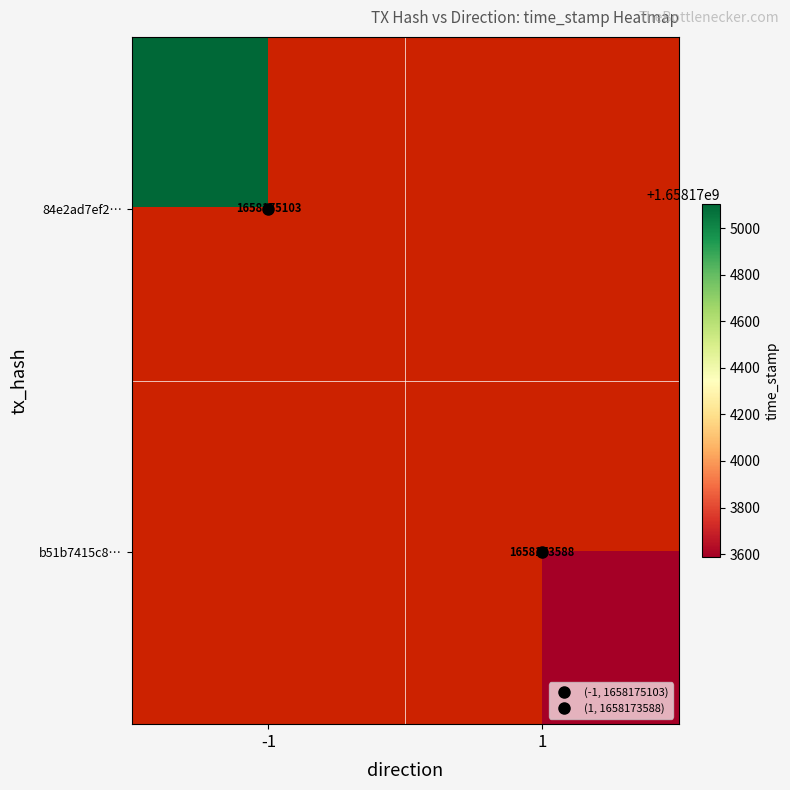

How many data points in 84e2ad7ef2c0ceeb14786c033cd0888509f3e78 are less than 1658175103?

1